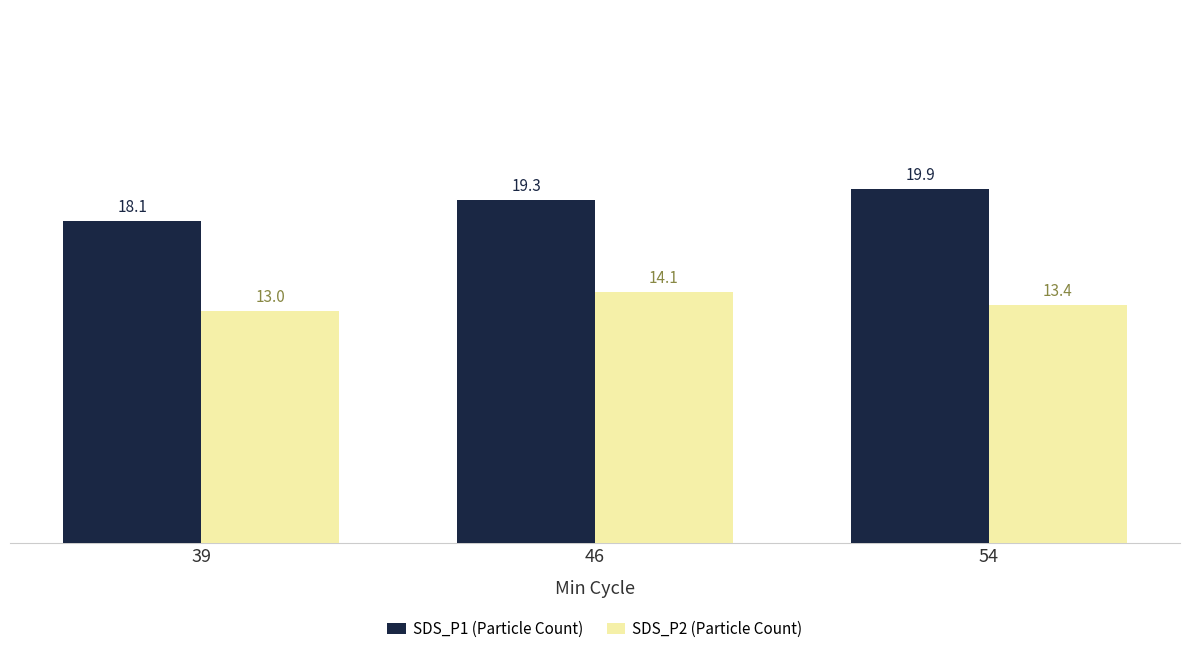

List the series in order of their overall mean, highest first.

SDS_P1 (Particle Count), SDS_P2 (Particle Count)